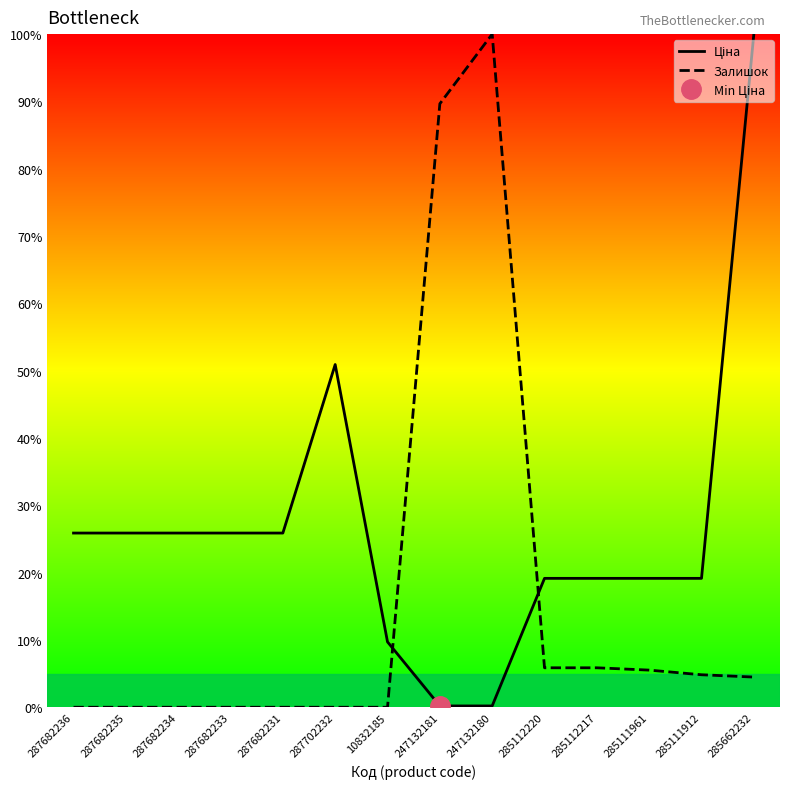

True or false: Залишок has a value of 100.0 at 247132180.

True